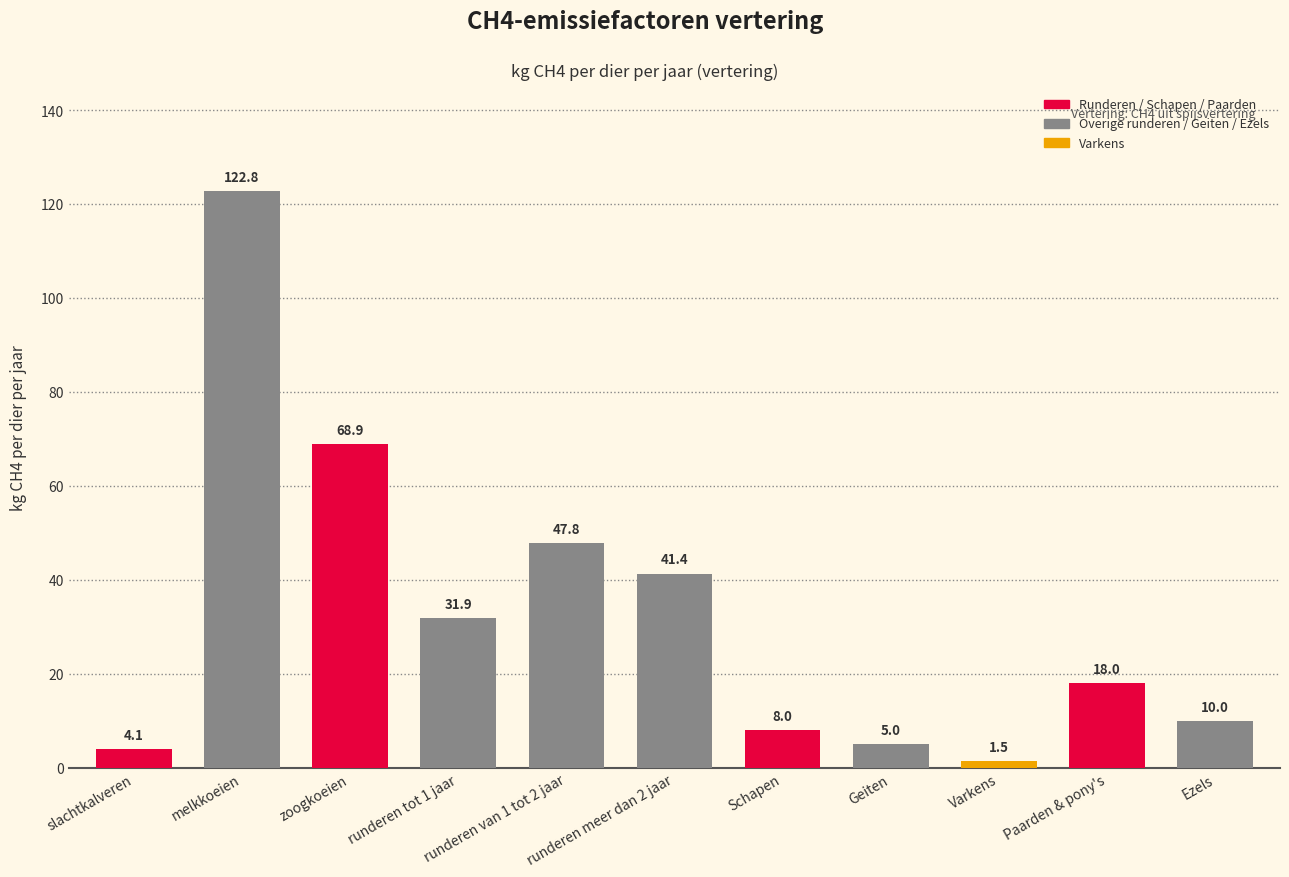

The value at runderen van 1 tot 2 jaar is 85.1. True or false?

False